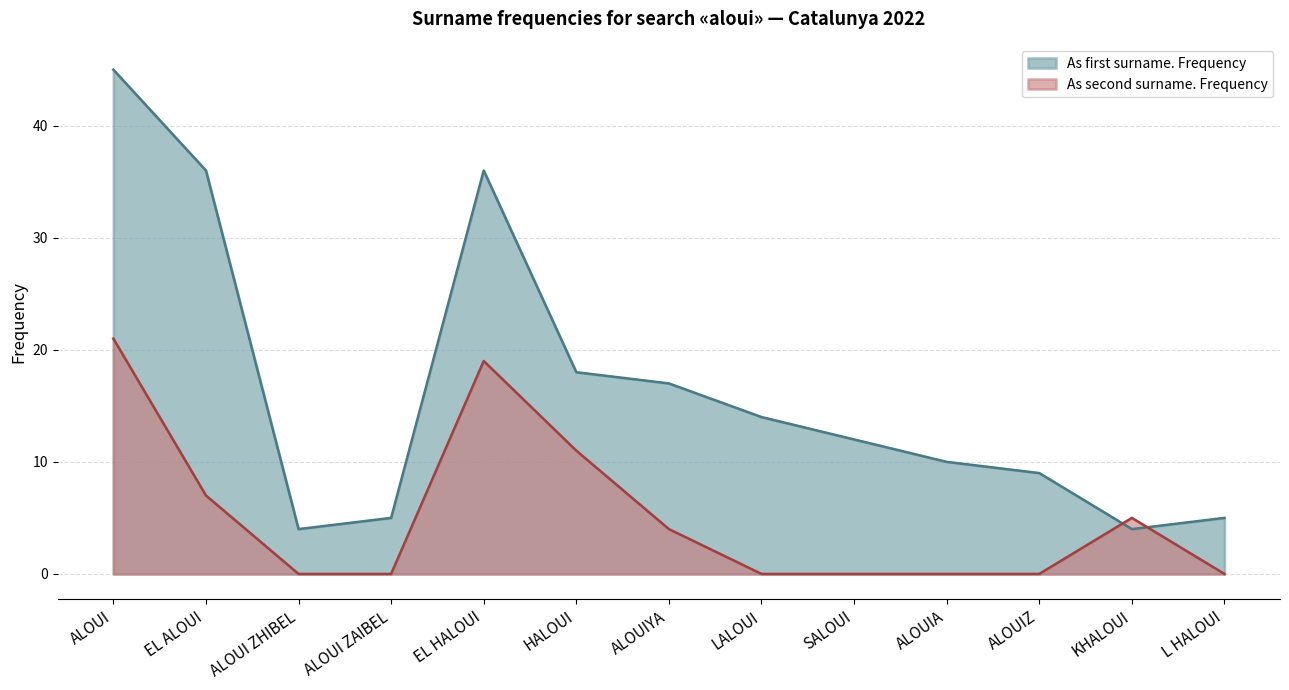

What are all the series names shown in the legend?

As first surname. Frequency, As second surname. Frequency